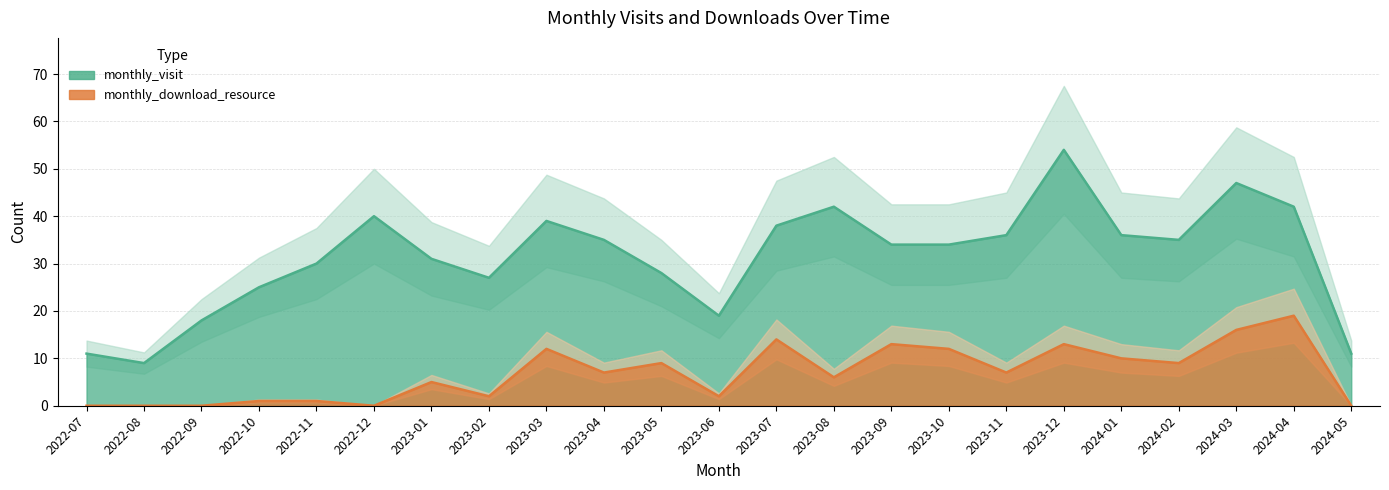

Where is monthly_download_resource nearest to the value 9?

2023-05